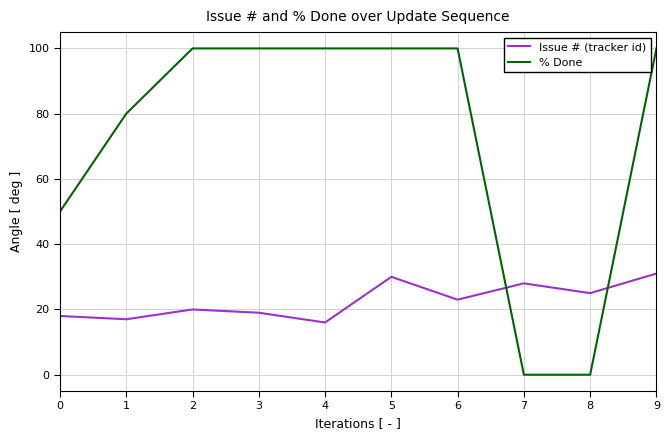

Is the value of Issue # (tracker id) at 1 greater than the value of % Done at 5?

No